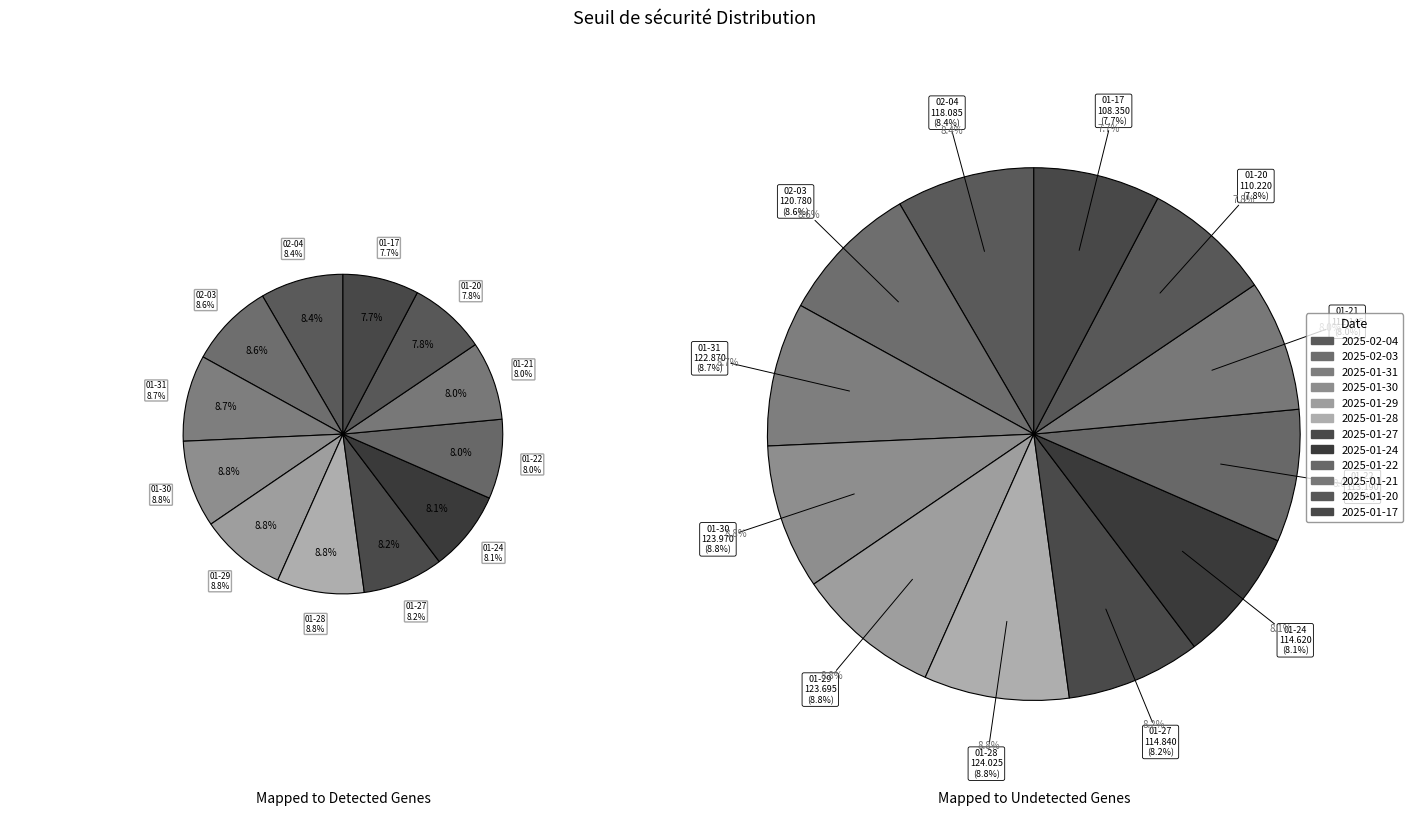

To the nearest percent, what is the combined percentage of 2025-01-22 and 2025-02-03?

17%